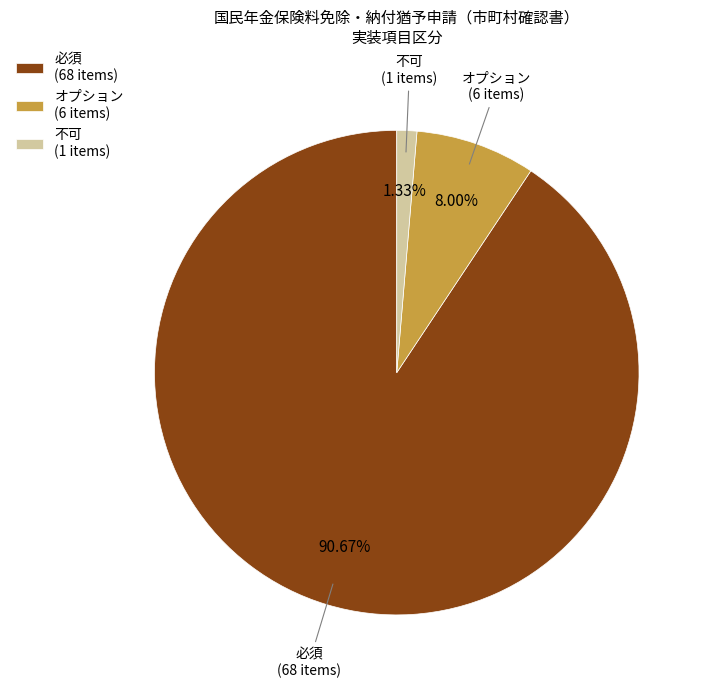

Do 必須 and 不可 together represent more than half of the pie?

Yes